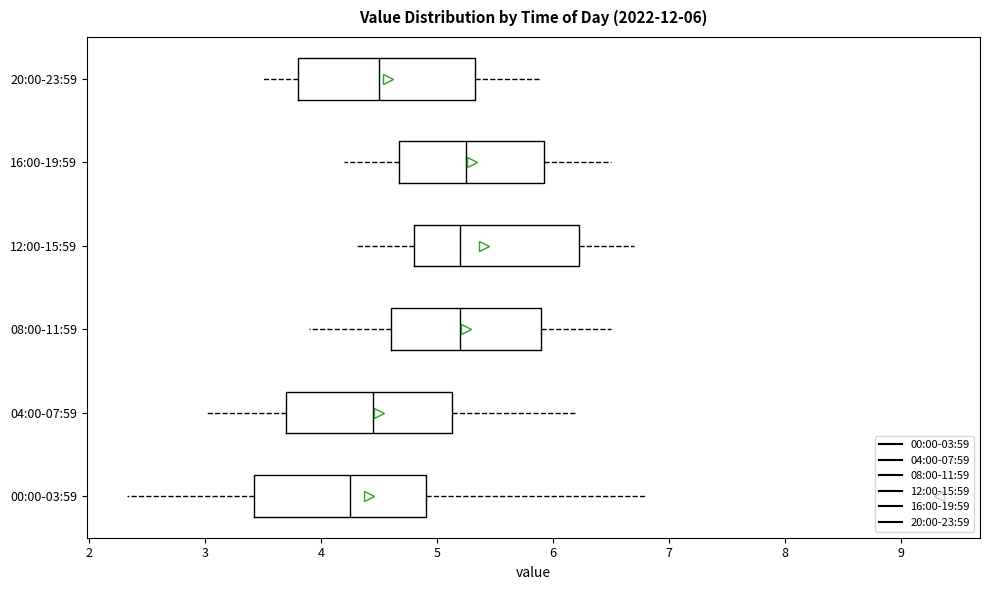

Which box has the furthest to the left median line?

00:00-03:59